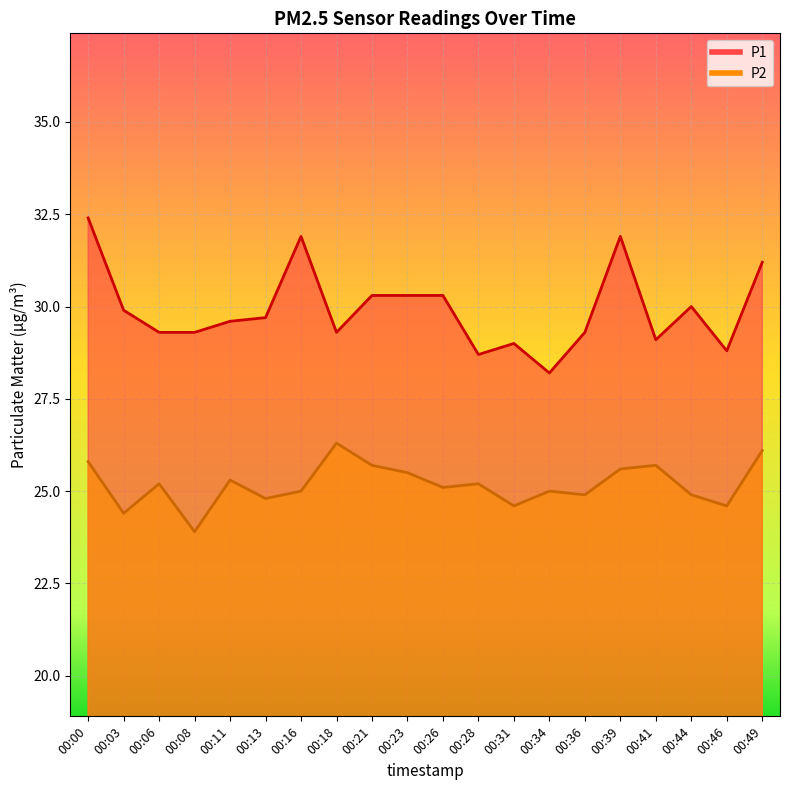

How many series are shown in this chart?

2